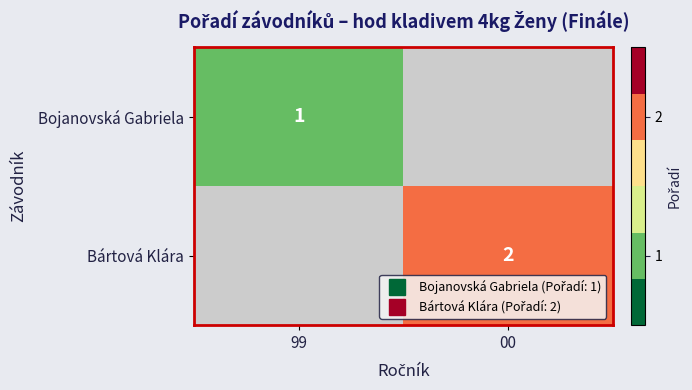

Count the number of categories in the chart.

2